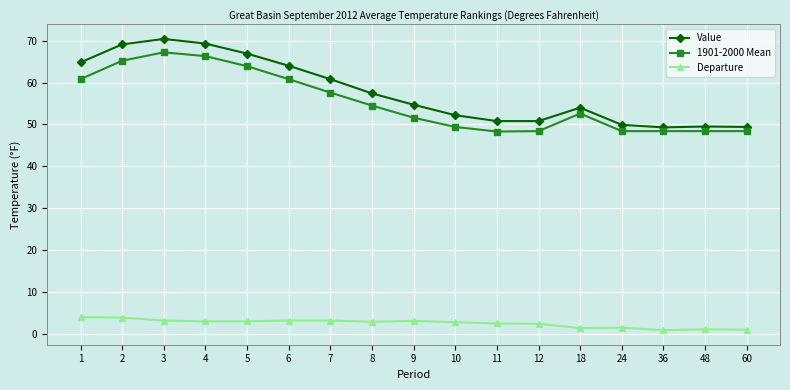

What is the value of the Value point at the 16th from the left?

49.5